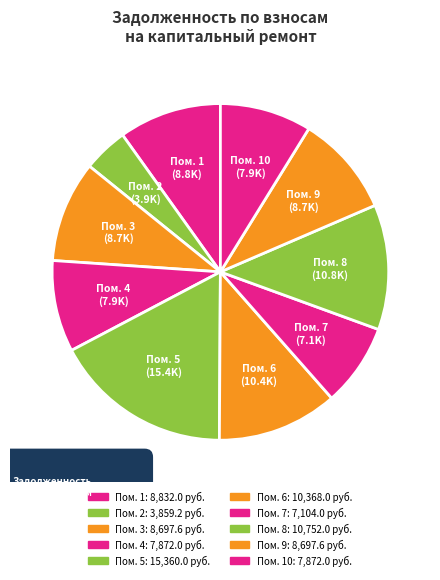

To the nearest percent, what is the difference between the largest and smallest slice percentages?

13%